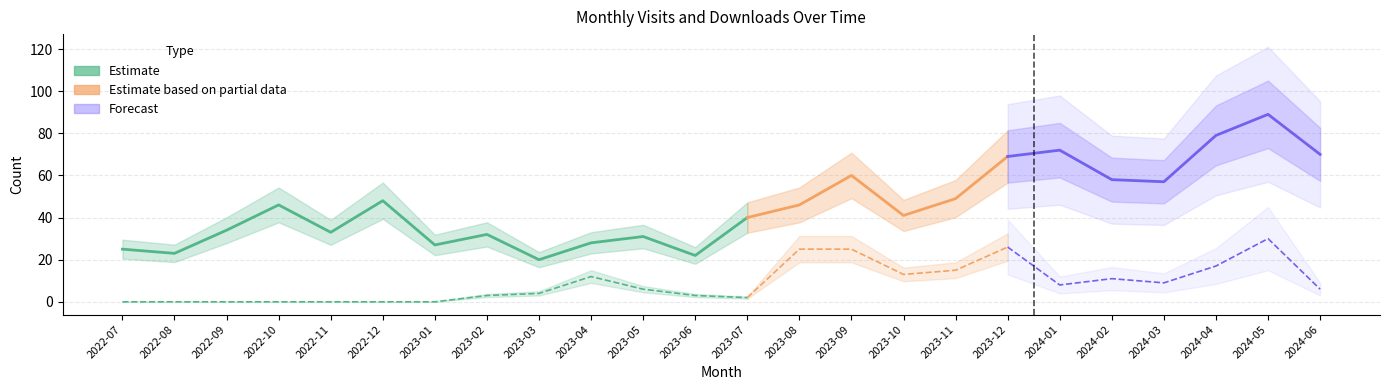

Which category has the lowest value in the monthly_download_resource series?

2022-07